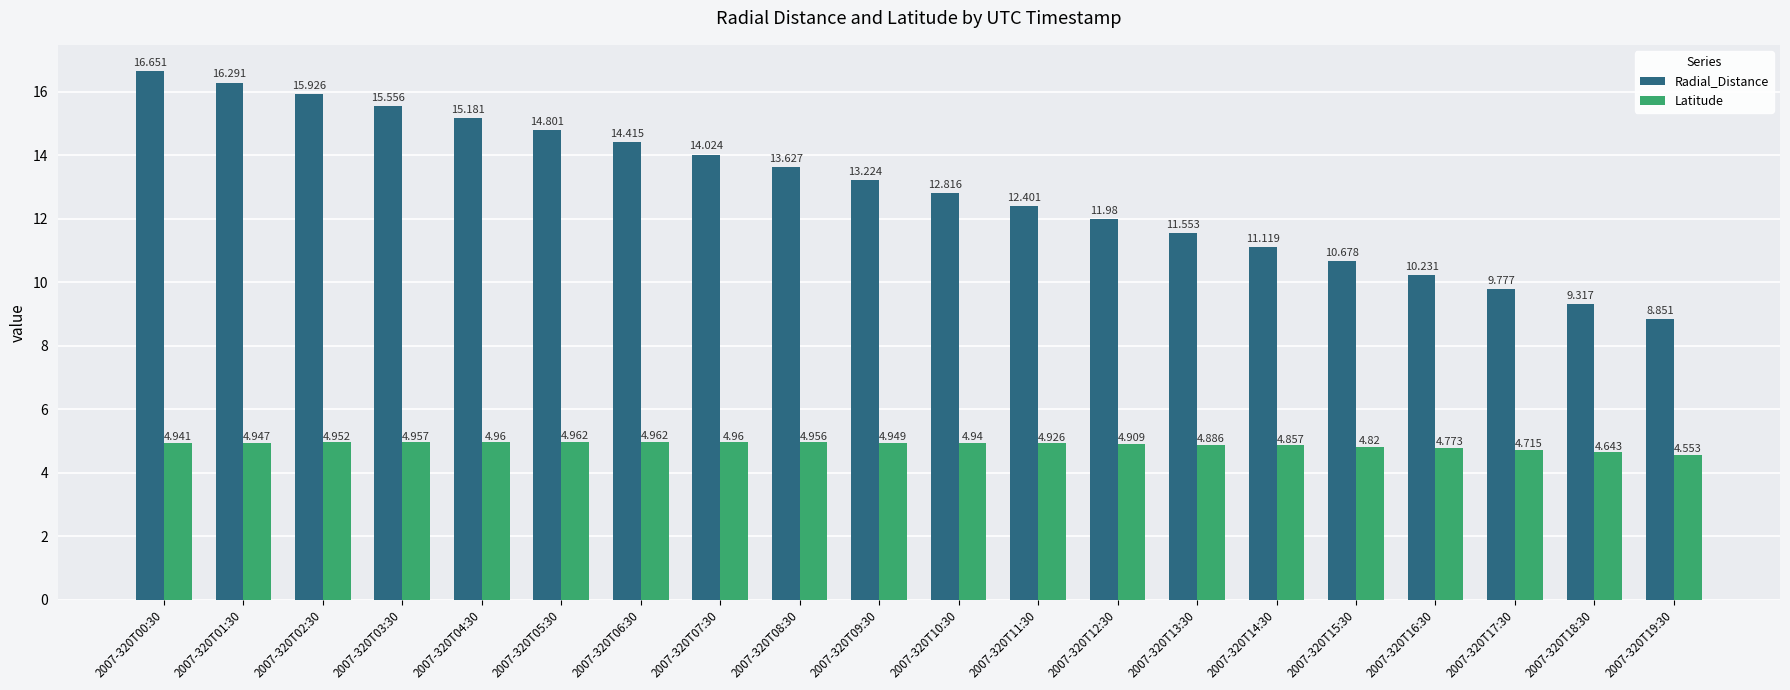

Which series changed the most between 2007-320T08:30 and 2007-320T19:30?

Radial_Distance